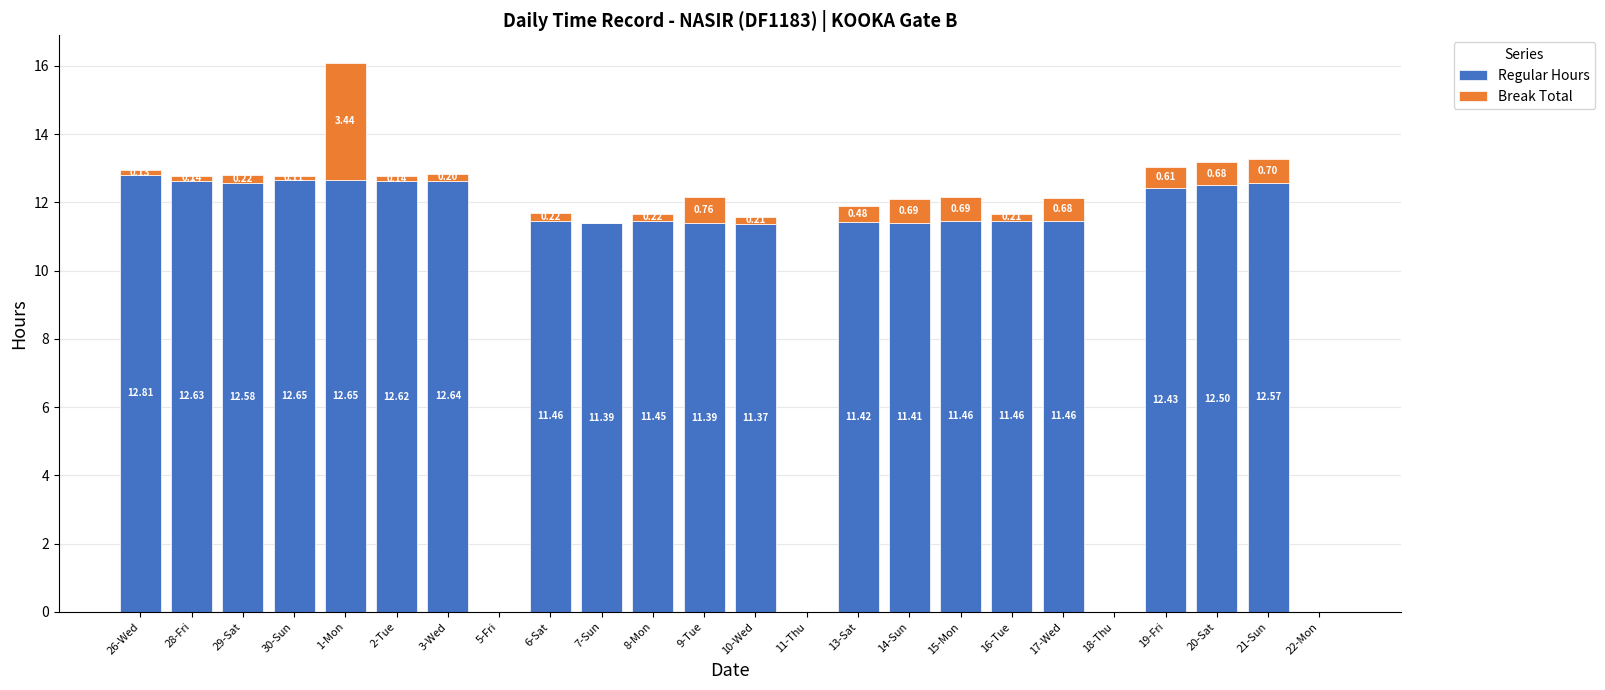

What is the total value across all series at 7-Sun?

11.4